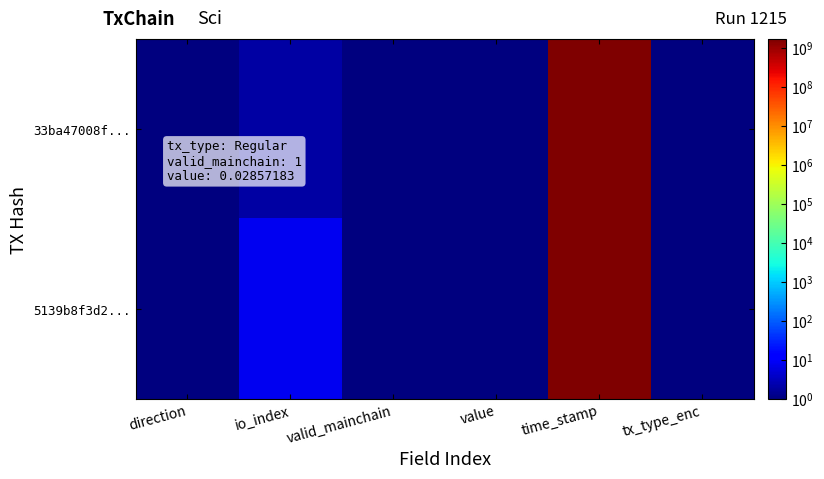

At which category is the sum across all series the highest?

time_stamp